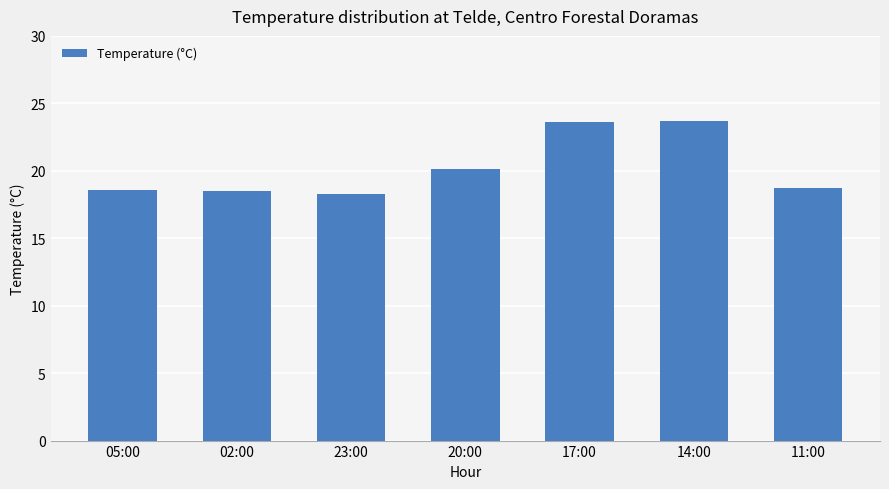

What is the sum of the values at 20:00 and 05:00?

38.7